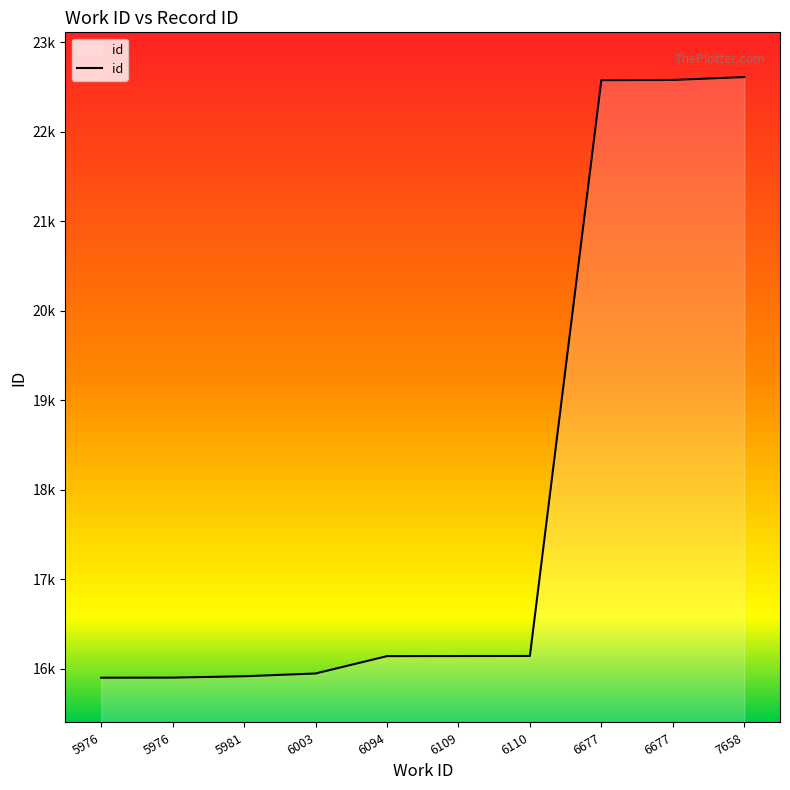

Does the chart have visible grid lines?

No